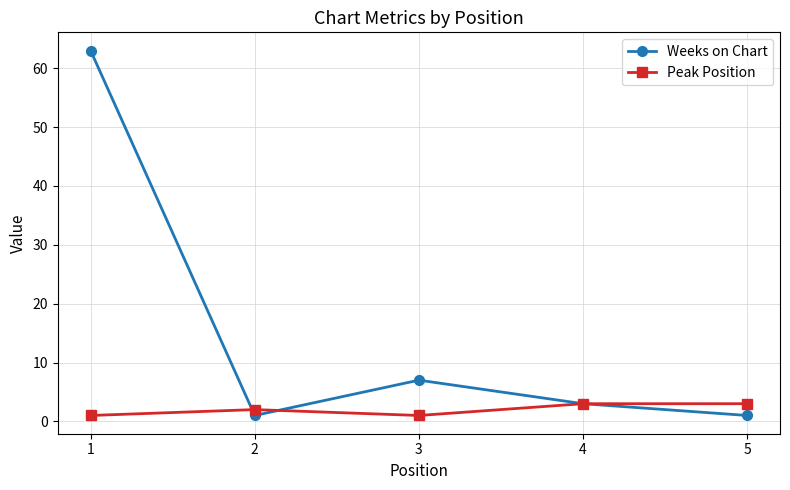

Between 1 and 3, which series saw the biggest shift?

Weeks on Chart